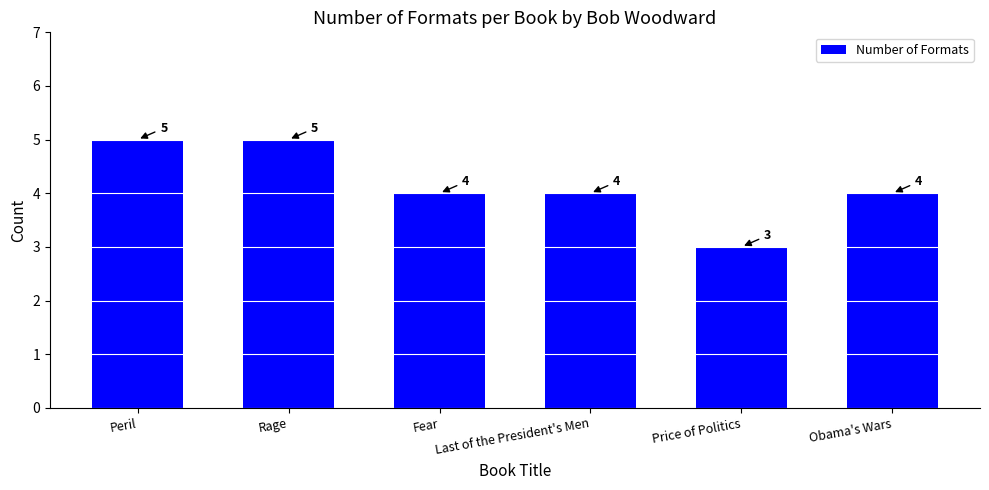

The value at Price of Politics is 3. True or false?

True